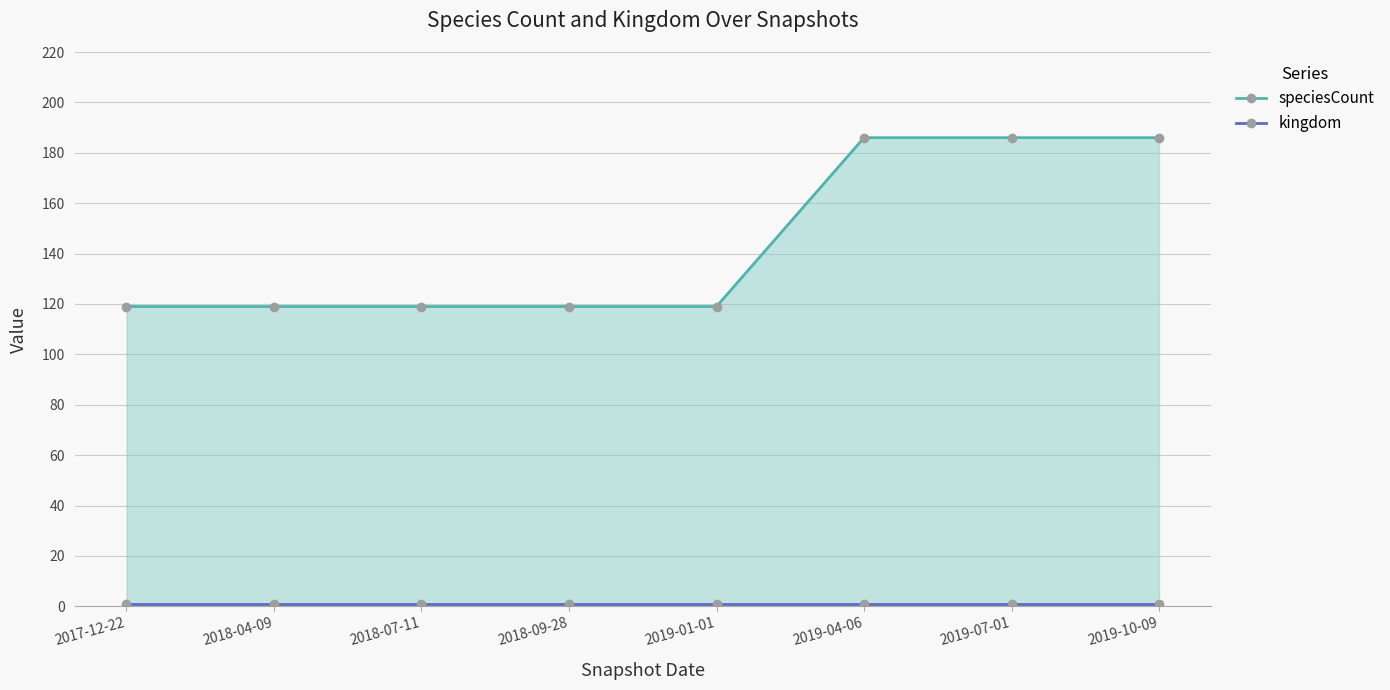

Reading left to right, what are all the values shown in this chart?

speciesCount: 119	119	119	119	119	186	186	186
kingdom: 1	1	1	1	1	1	1	1